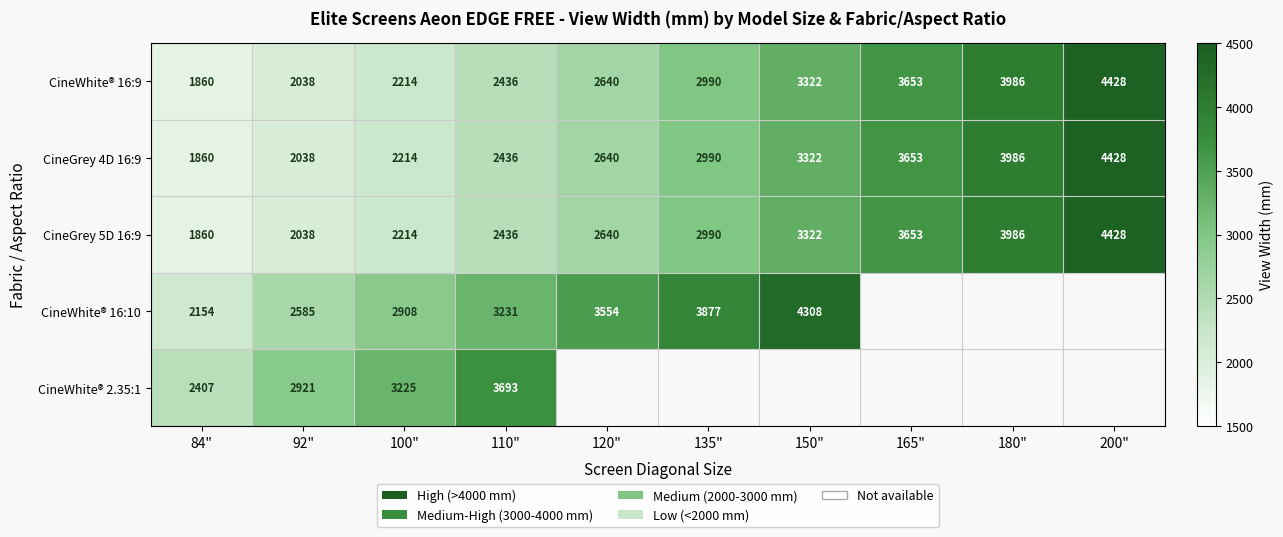

Between 100" and 92", which is larger?

100"